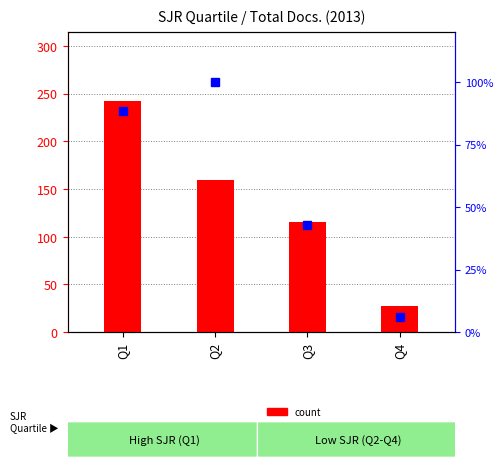

What is the average value of the count series?

135.8